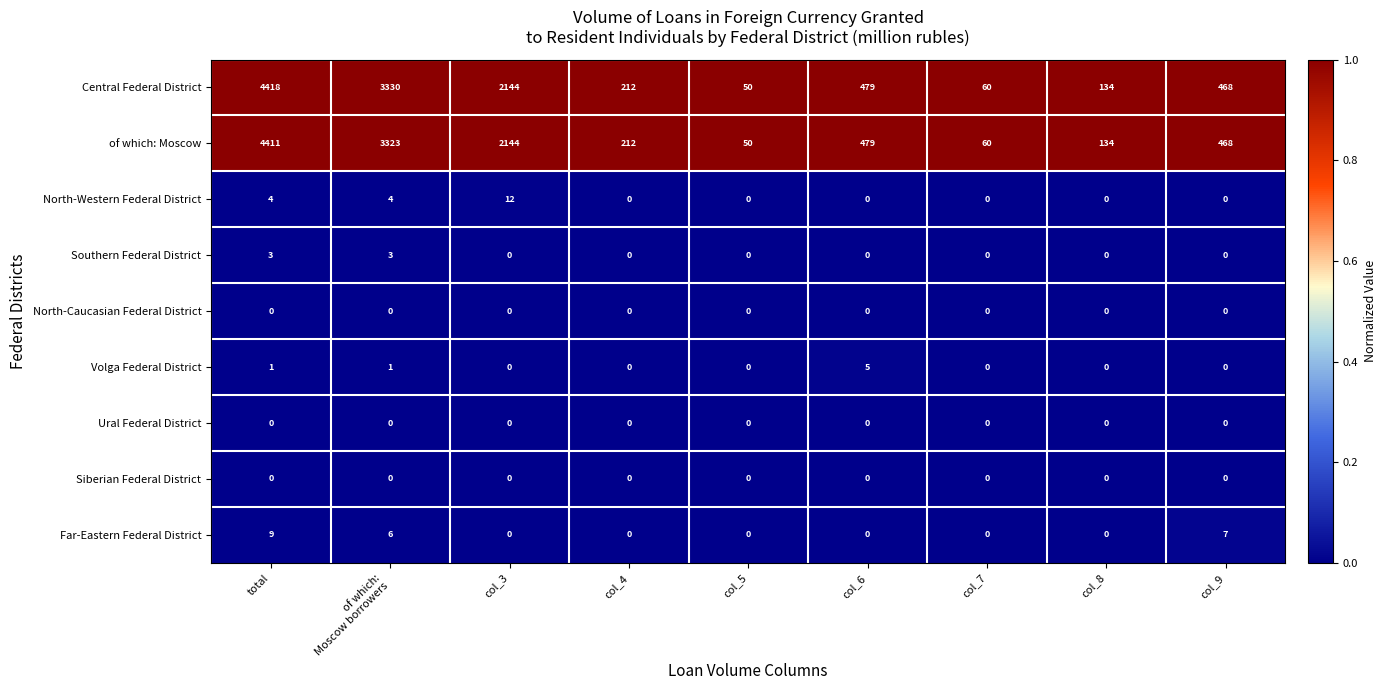

Which series has the largest total across all categories?

Central Federal District